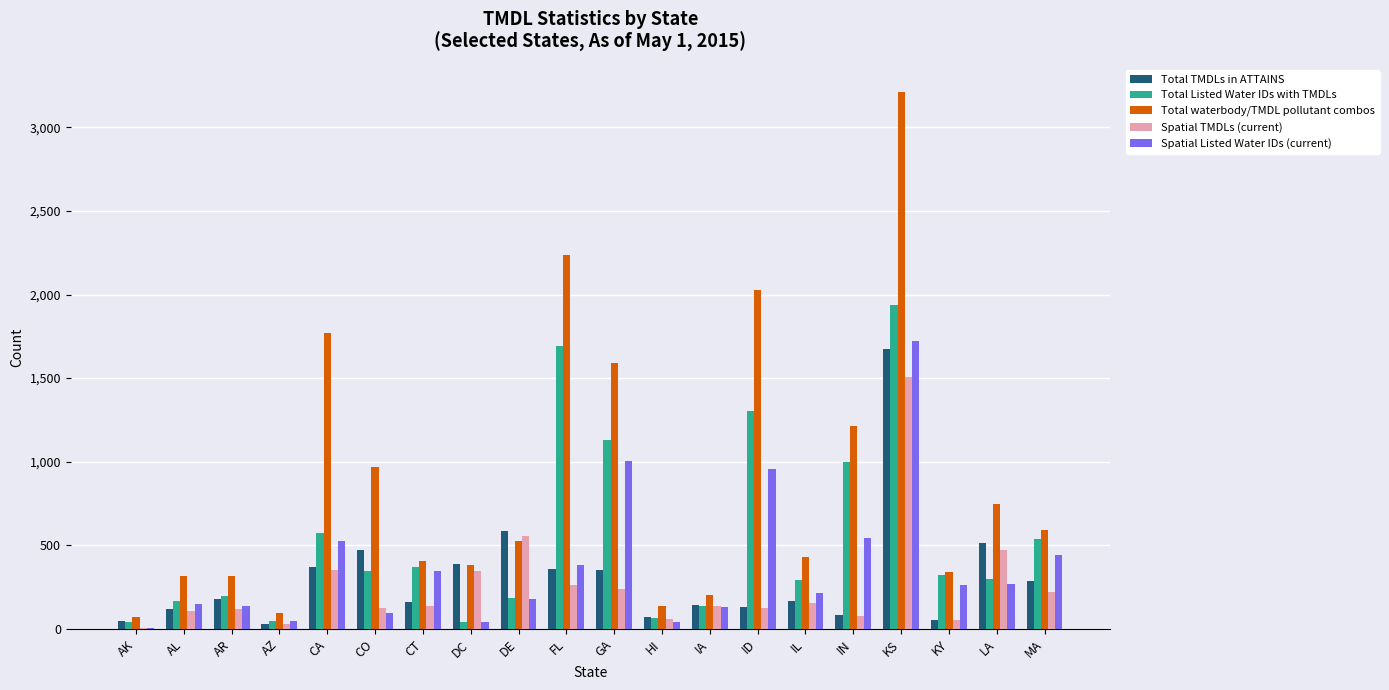

What is the total value across all series at AL?

857